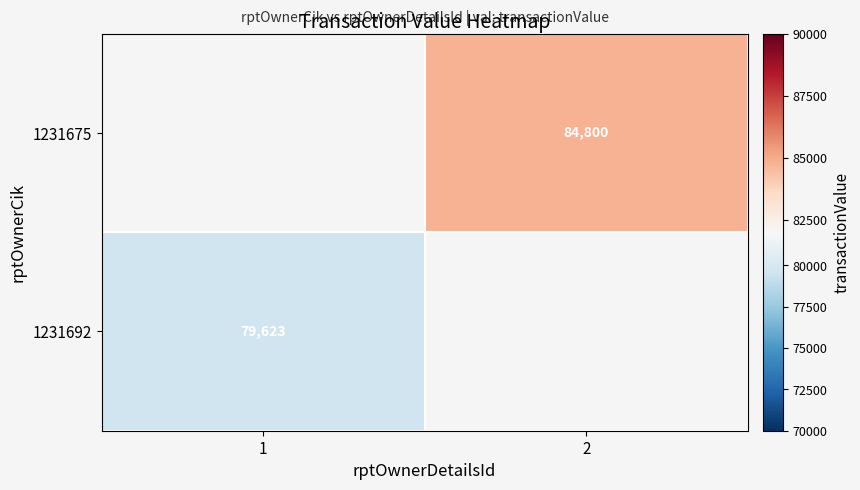

What is the smallest value displayed?

79623.0